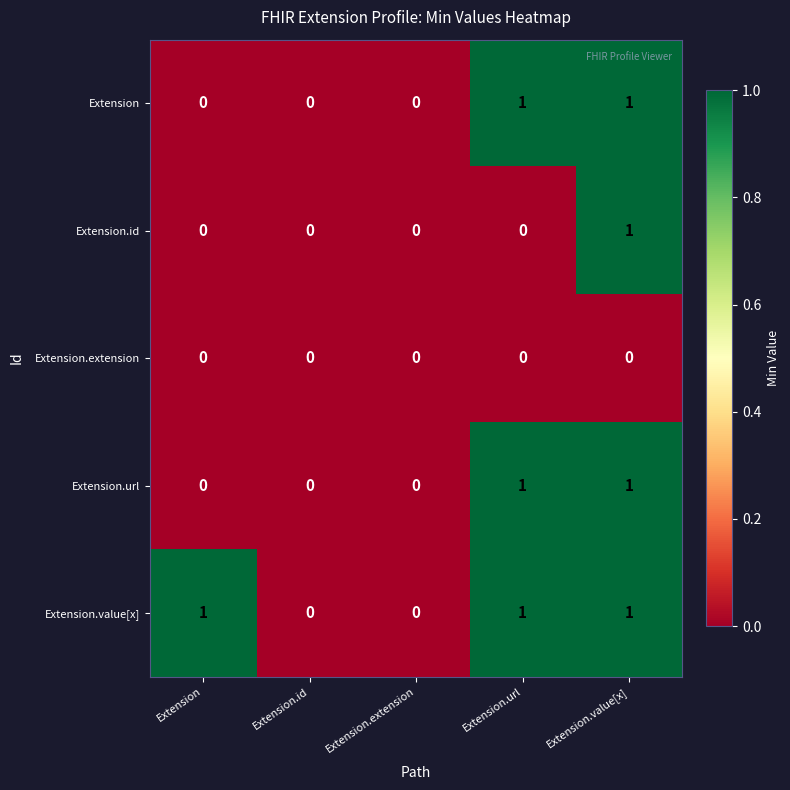

Reading right to left, list all the values displayed in this chart.

Extension: 1	1	0	0	0
Extension.id: 1	0	0	0	0
Extension.extension: 0	0	0	0	0
Extension.url: 1	1	0	0	0
Extension.value[x]: 1	1	0	0	1